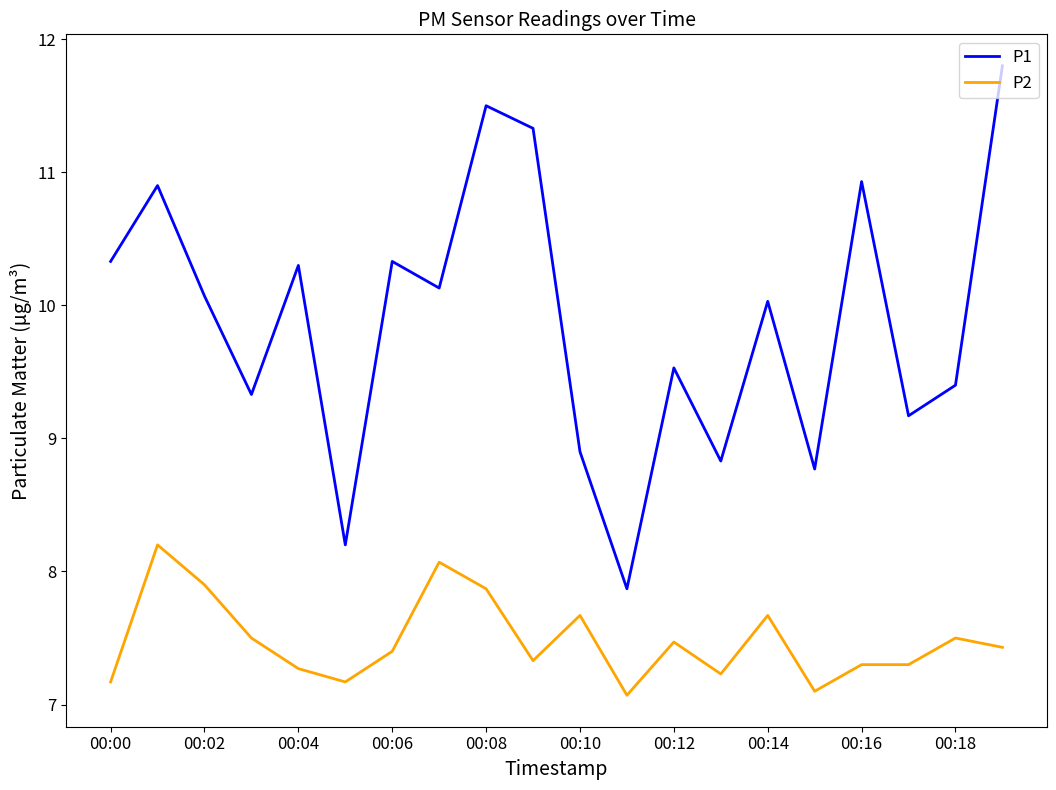

What is the greatest value displayed?

11.8